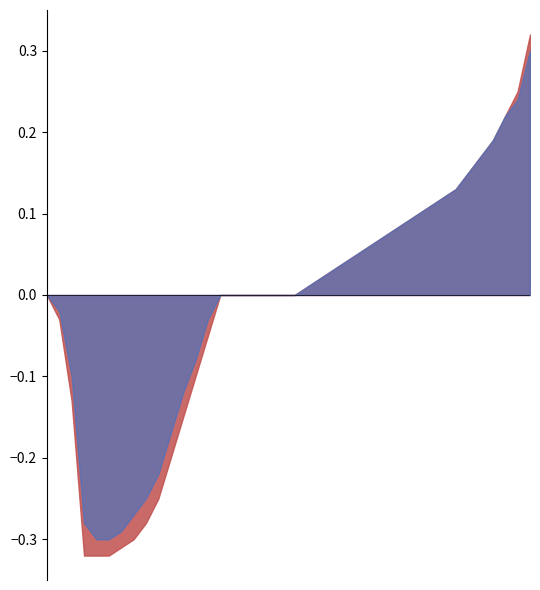

What is the lowest value of the Pressure Deviation series?

-0.3